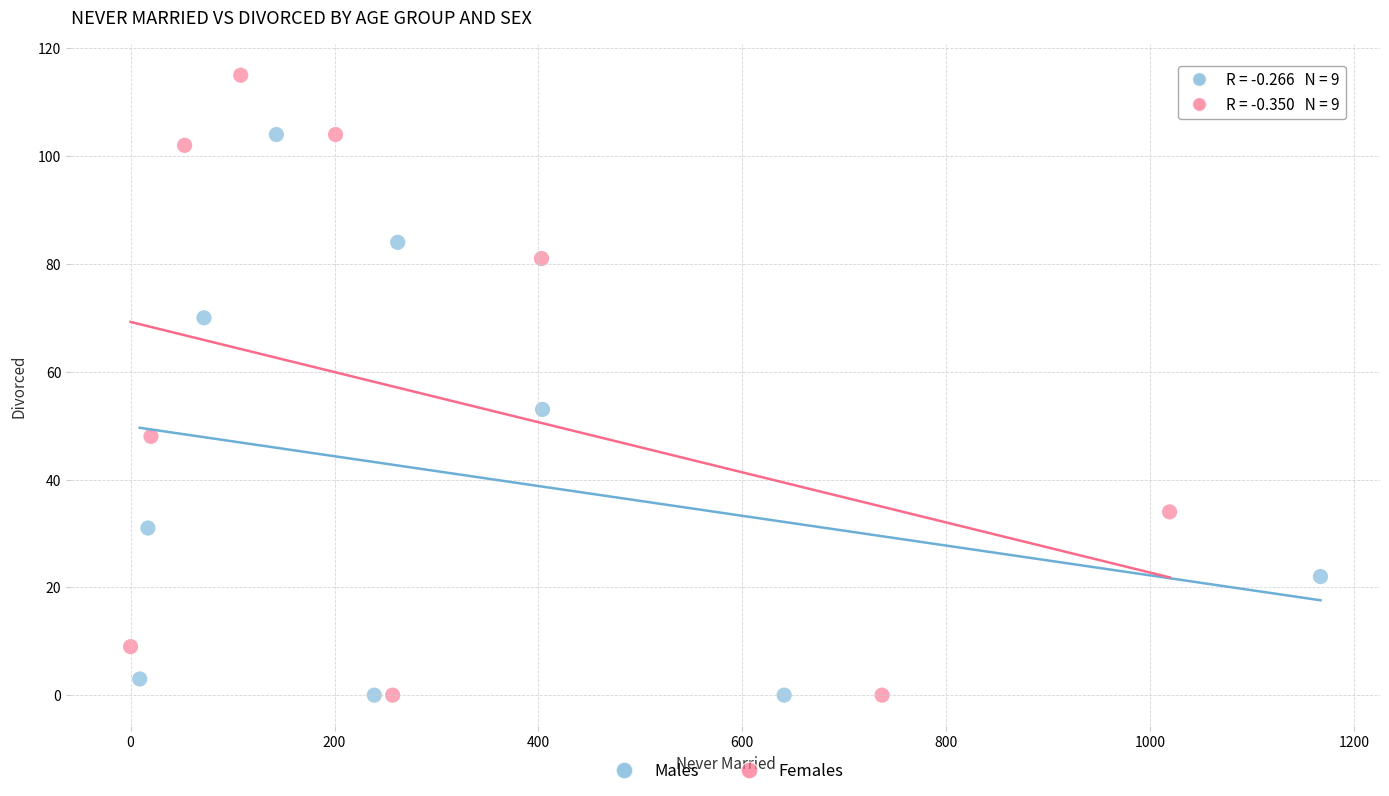

Which series has the widest spread of Y values?

Females